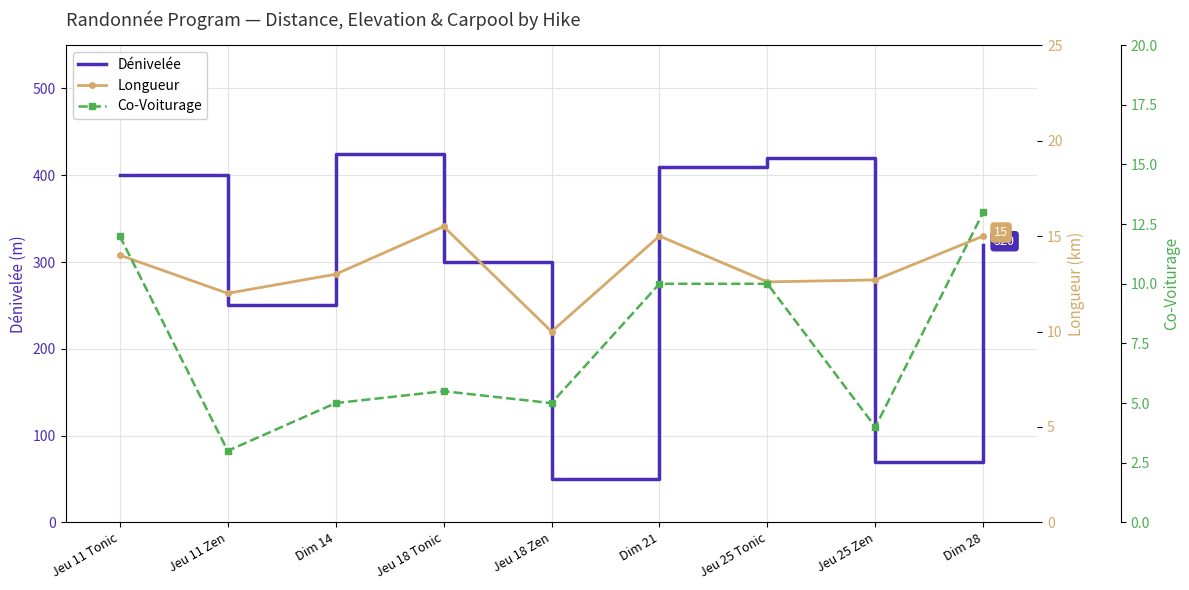

How many interior local valleys does the Co-Voiturage series have?

3